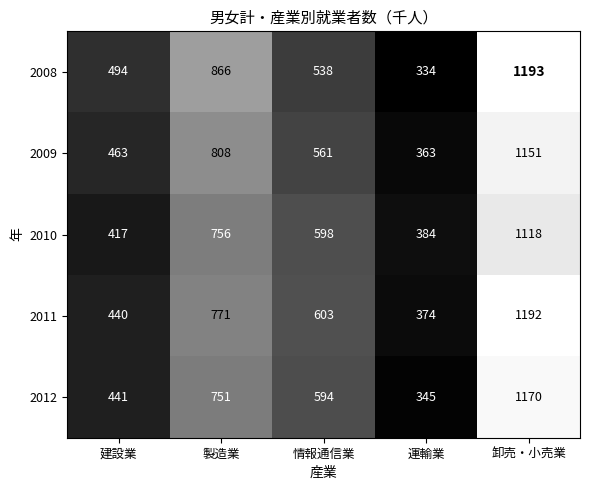

Which series has the widest spread of values?

2008